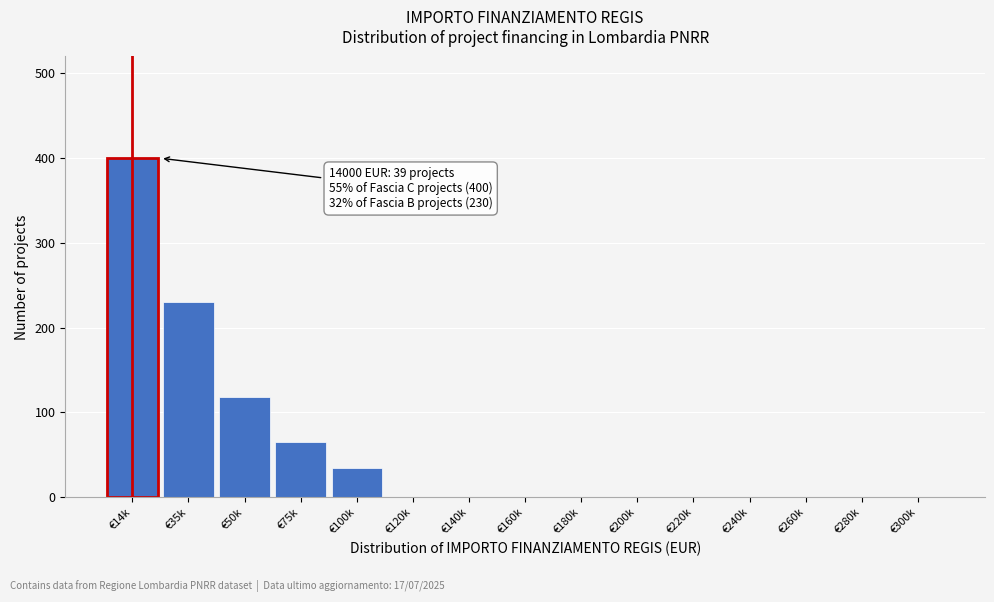

Reading left to right, extract all data points from this chart.

€14k=400	€35k=230	€50k=118	€75k=65	€100k=35	€120k=0	€140k=0	€160k=0	€180k=0	€200k=0	€220k=0	€240k=0	€260k=0	€280k=0	€300k=0